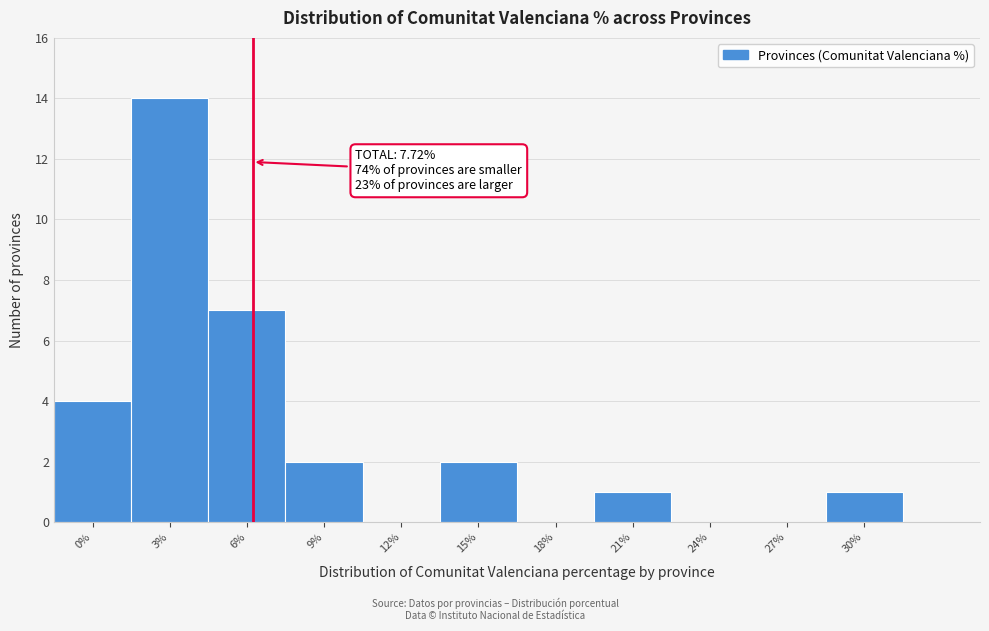

Reading left to right, transcribe all the data shown in this chart.

0%=4	3%=14	6%=7	9%=2	12%=0	15%=2	18%=0	21%=1	24%=0	27%=0	30%=1